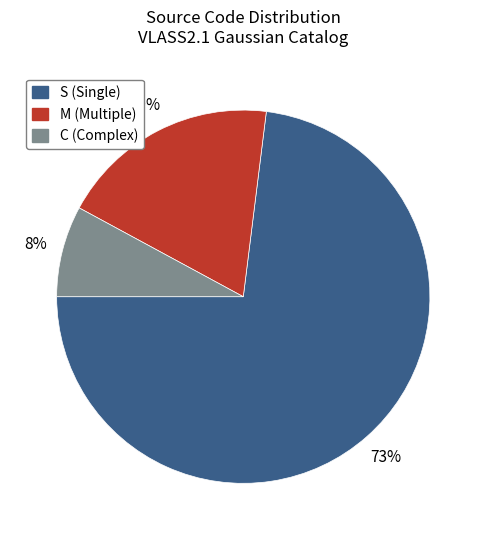

The S slice represents 73% of the pie. True or false?

True